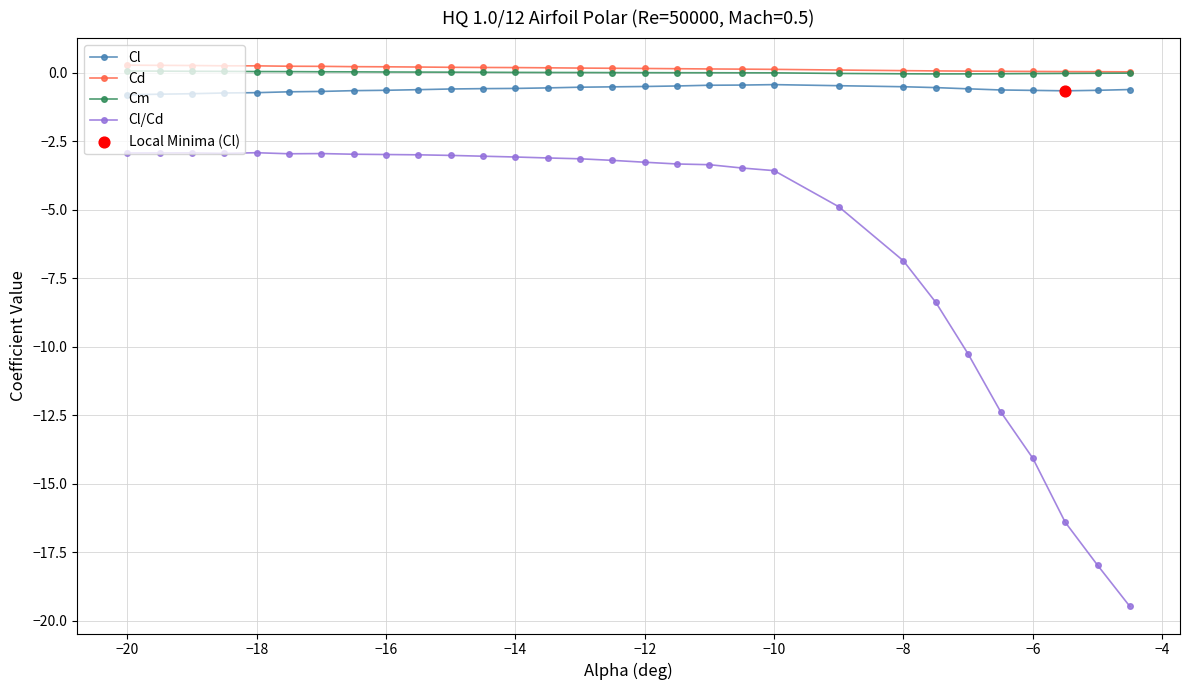

What is the value of the Cl/Cd point at the 14th from the left?

-3.1